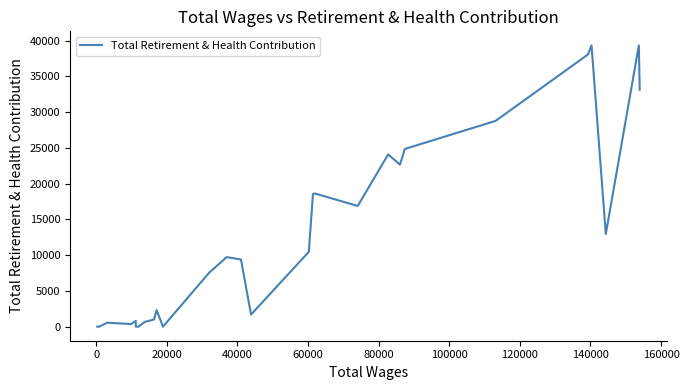

What is the difference between the maximum and minimum values?

39320